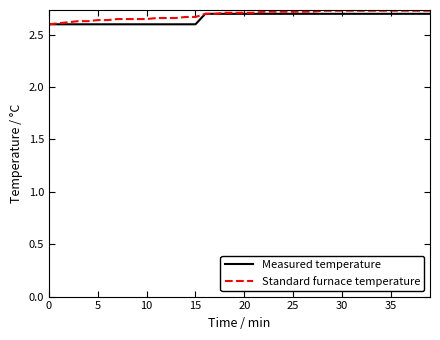

List the series in order of their overall mean, highest first.

Standard furnace temperature, Measured temperature